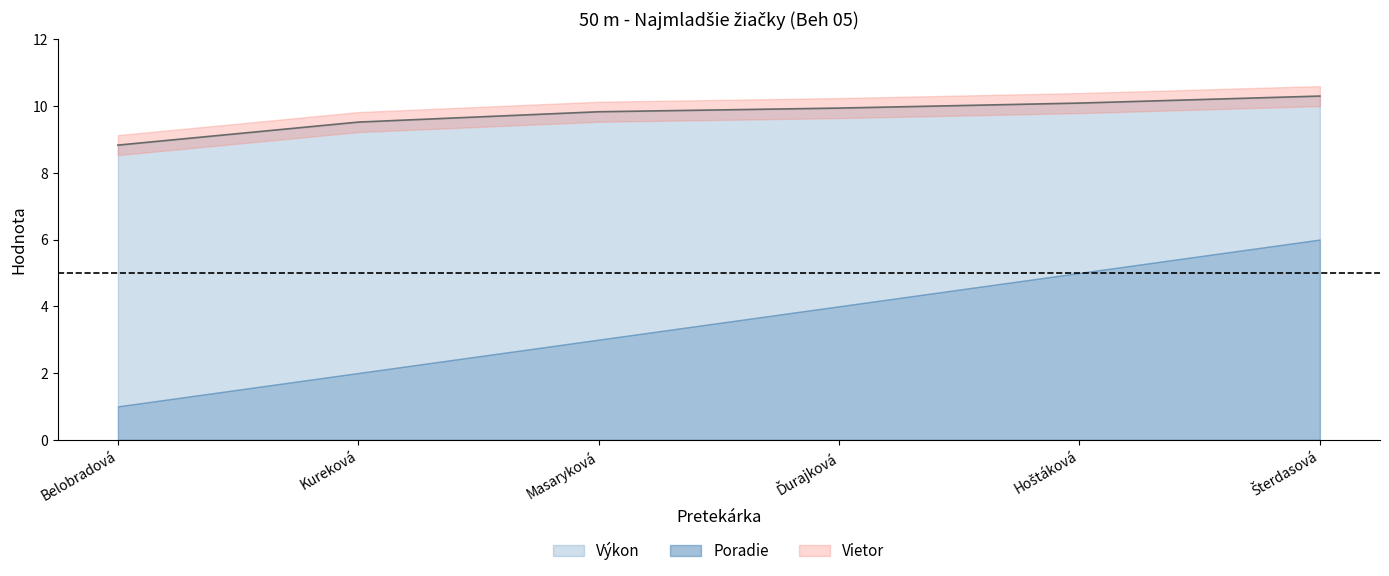

List the series in order of their overall mean, lowest first.

Vietor, Poradie, Výkon